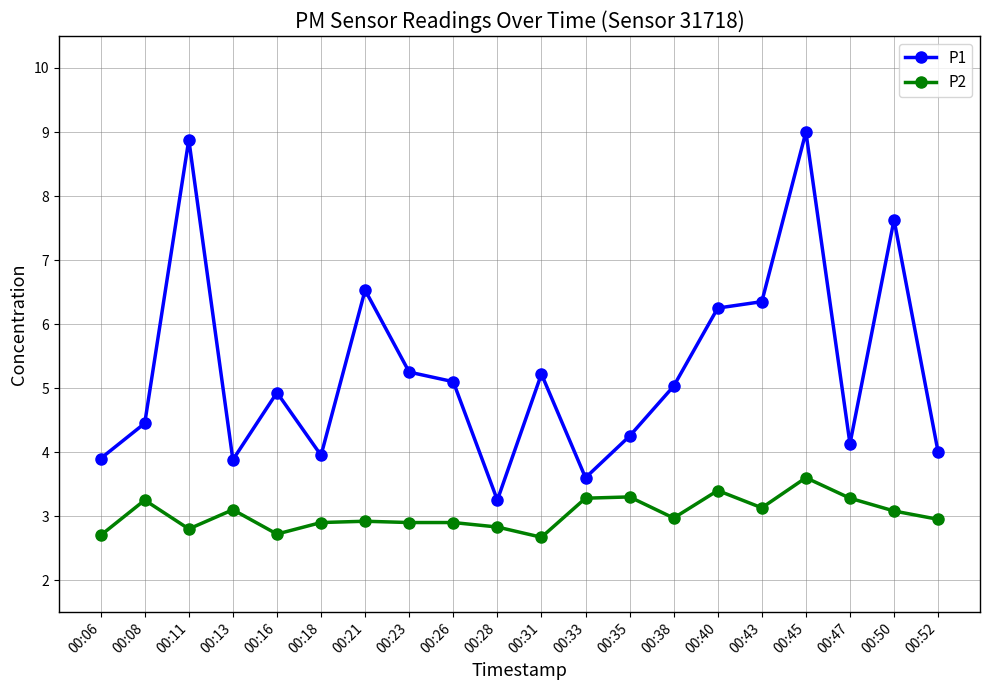

List the series in order of their overall mean, lowest first.

P2, P1